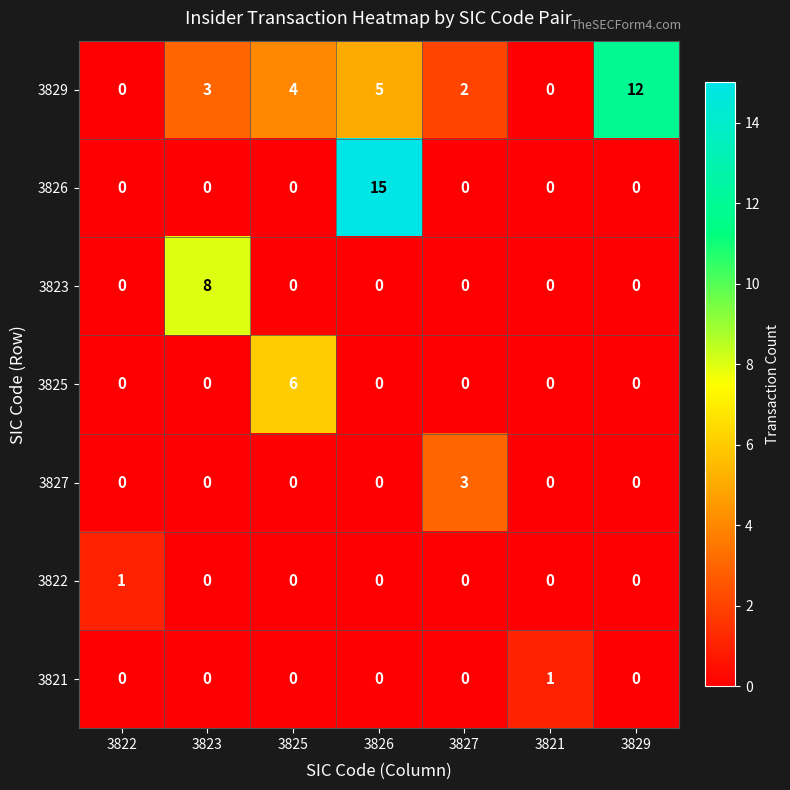

Which series has the widest spread of values?

3826